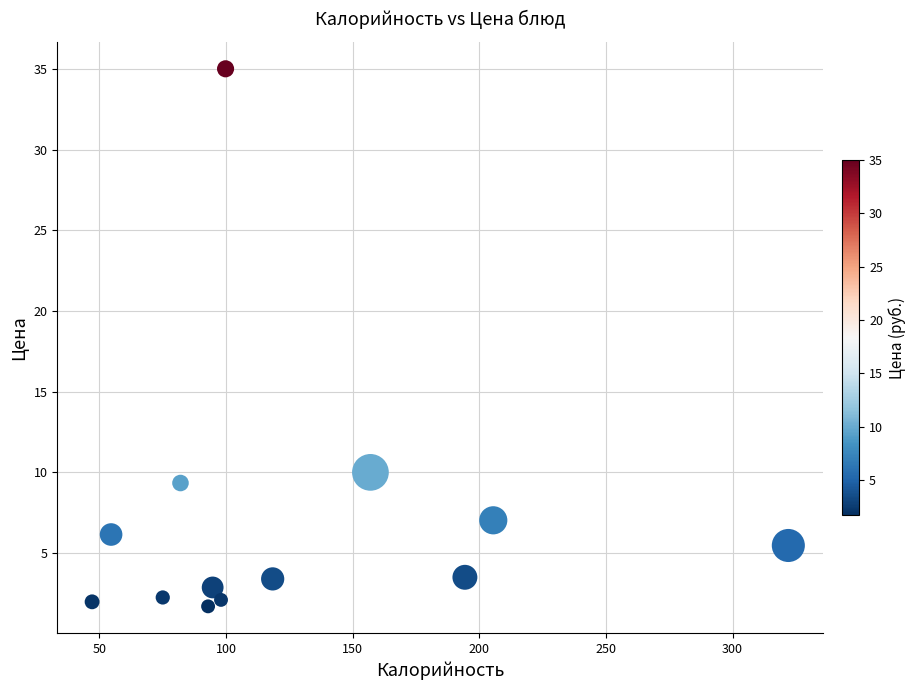

What is the range of Y values (max minus min)?

33.3